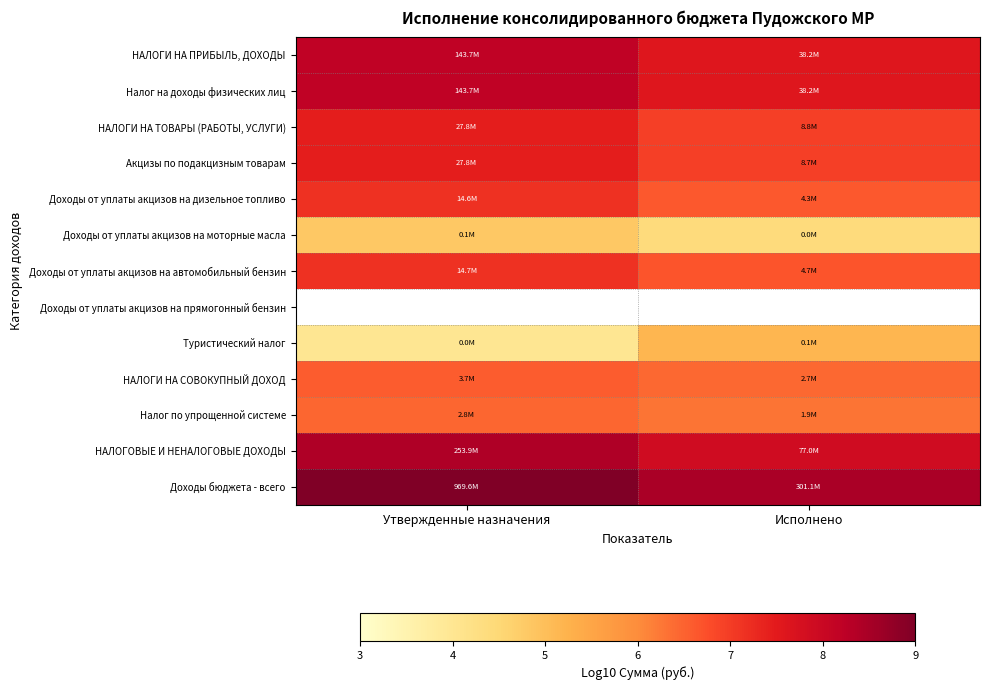

The value of Доходы от уплаты акцизов на дизельное топливо at Утвержденные назначения is 11.4. True or false?

False